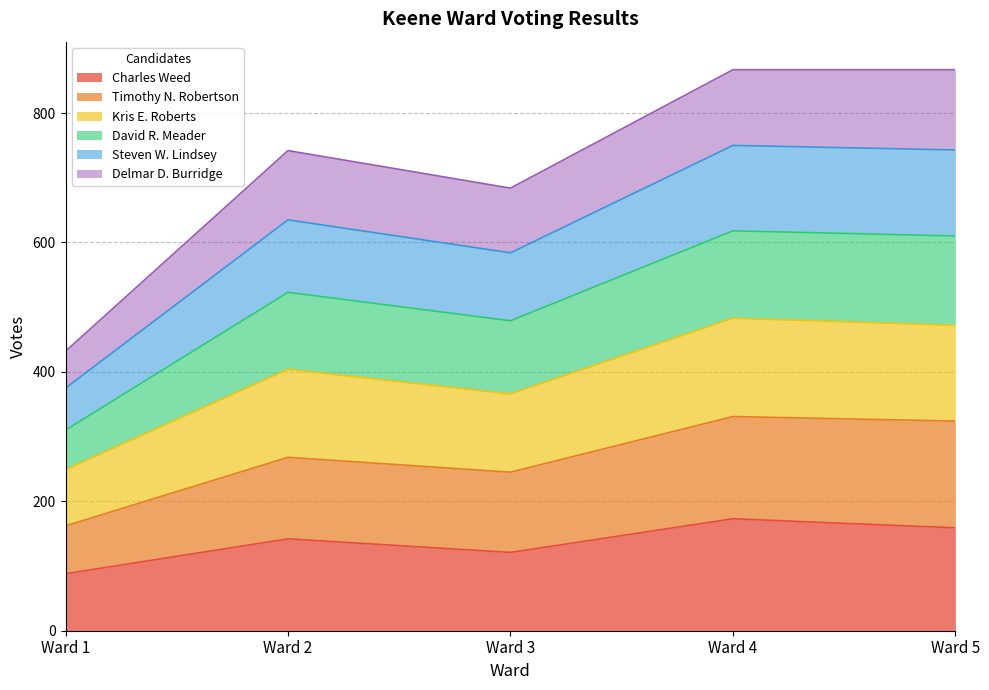

At which label is Charles Weed closest to 130?

Ward 3